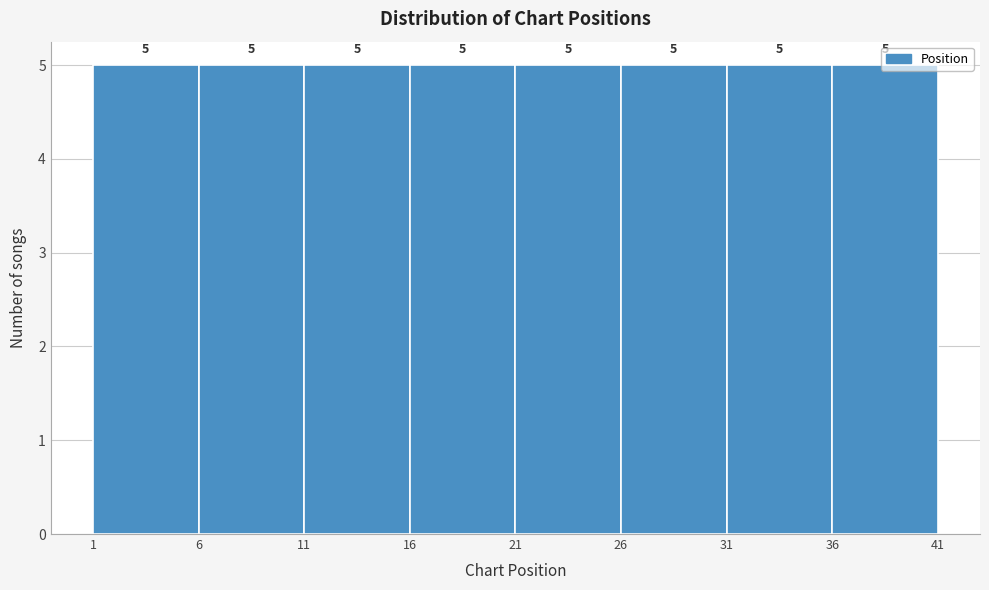

What is the height of the bar covering 6 to 11 on the x-axis?

5